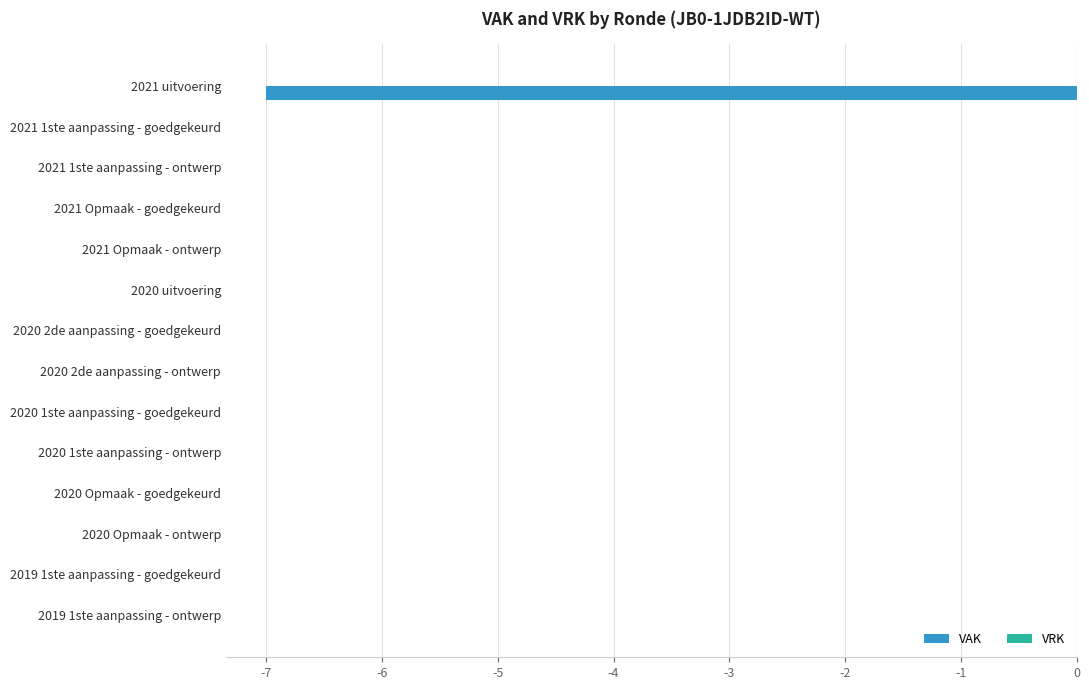

Reading top to bottom, transcribe all the data shown in this chart.

2021 uitvoering=-7	2021 1ste aanpassing - goedgekeurd=0	2021 1ste aanpassing - ontwerp=0	2021 Opmaak - goedgekeurd=0	2021 Opmaak - ontwerp=0	2020 uitvoering=0	2020 2de aanpassing - goedgekeurd=0	2020 2de aanpassing - ontwerp=0	2020 1ste aanpassing - goedgekeurd=0	2020 1ste aanpassing - ontwerp=0	2020 Opmaak - goedgekeurd=0	2020 Opmaak - ontwerp=0	2019 1ste aanpassing - goedgekeurd=0	2019 1ste aanpassing - ontwerp=0